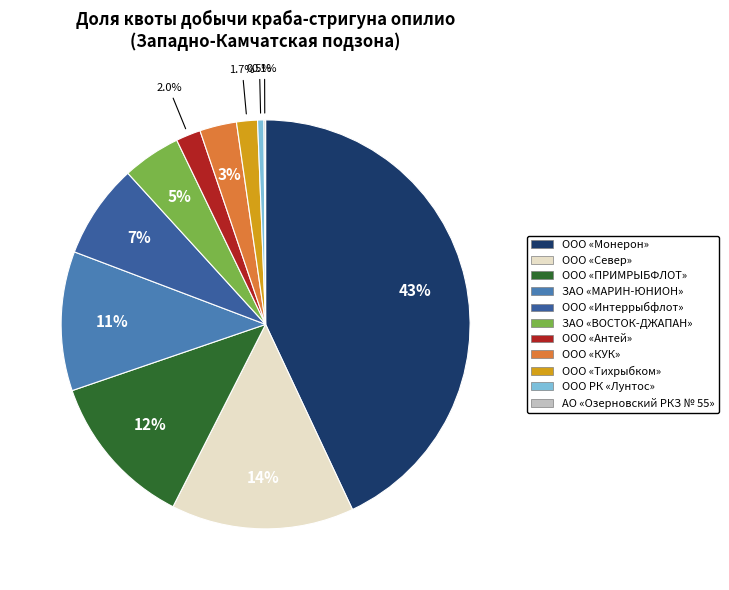

Which category has the biggest portion of the pie?

ООО «Монерон»